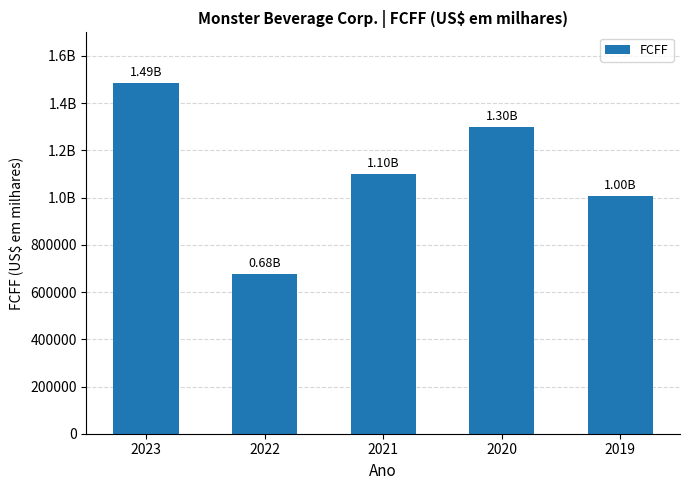

Does the chart contain any negative values?

No